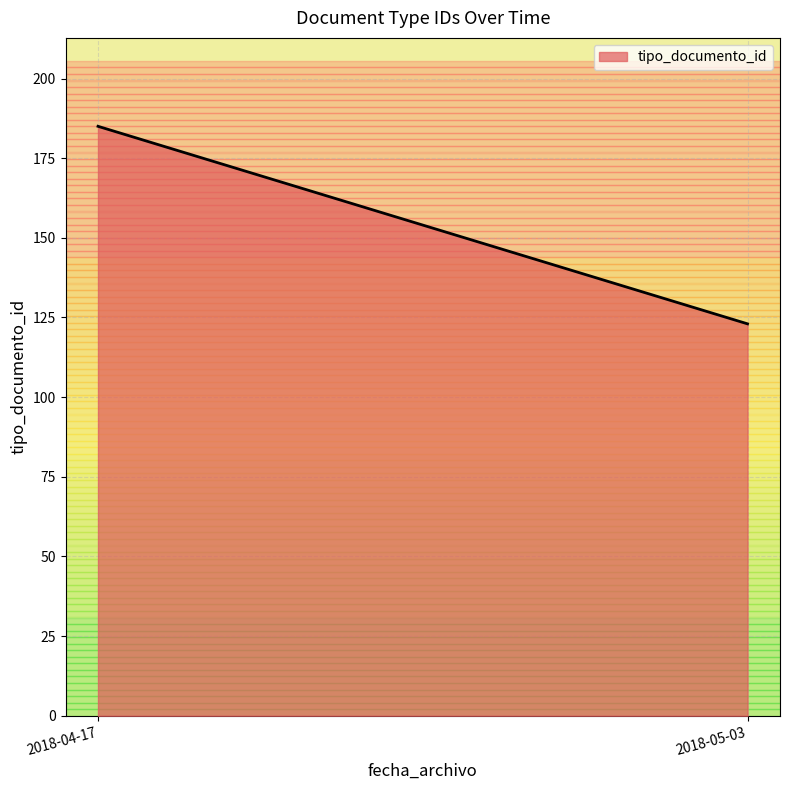

What is the difference between the values at 2018-05-03 and 2018-04-17?

62